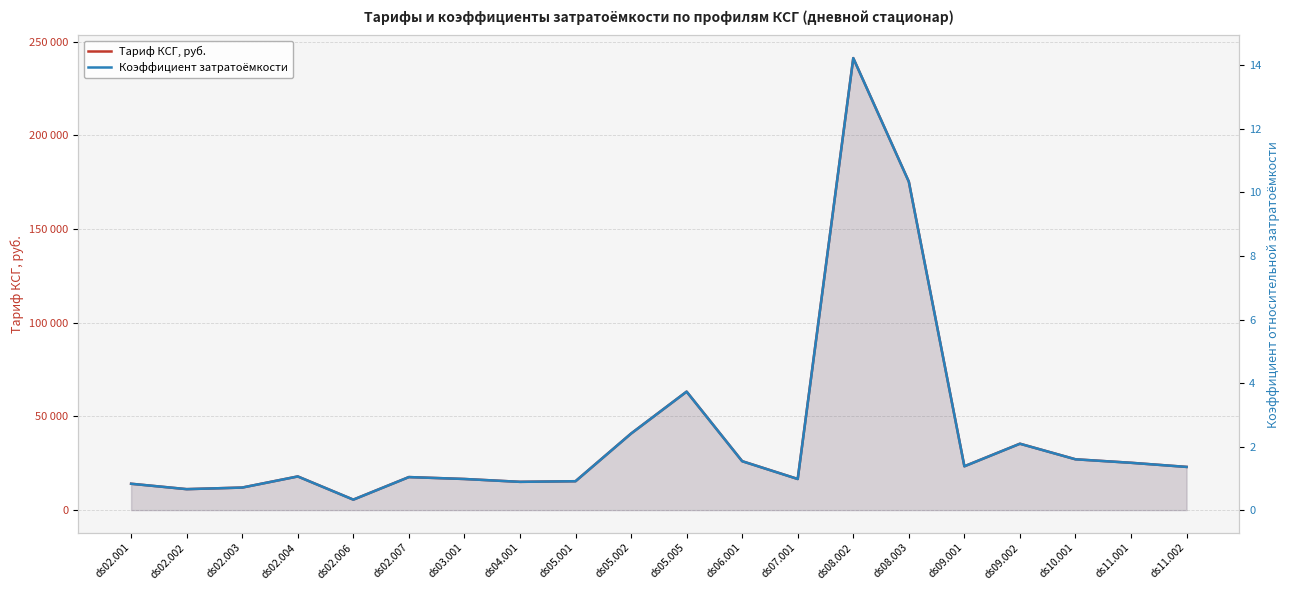

Reading left to right, what are all the values shown in this chart?

Тариф КСГ, руб.: 14074.3	11191.6	12039.5	17974.4	5595.8	17635.3	16617.9	15091.7	15430.9	40866.4	63249.6	26113.8	16617.9	241298.1	175335.4	23400.7	35440.1	27131.2	25265.9	23061.5
Коэффициент затратоёмкости: 0.8	0.7	0.7	1.1	0.3	1.0	1.0	0.9	0.9	2.4	3.7	1.5	1.0	14.2	10.3	1.4	2.1	1.6	1.5	1.4